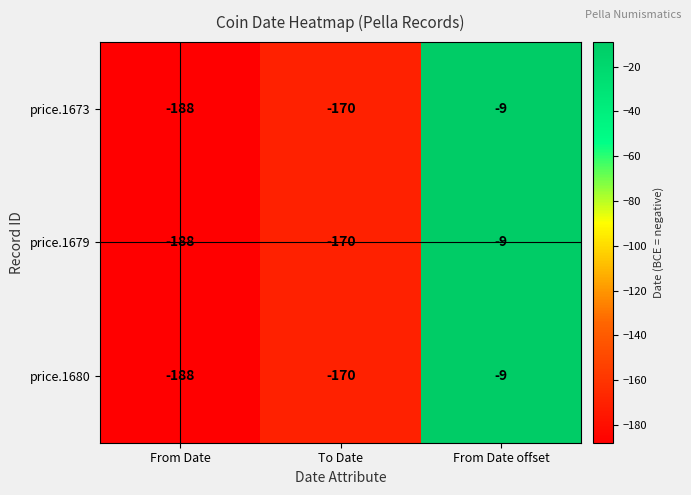

What is the sum of all price.1673 values?

-367